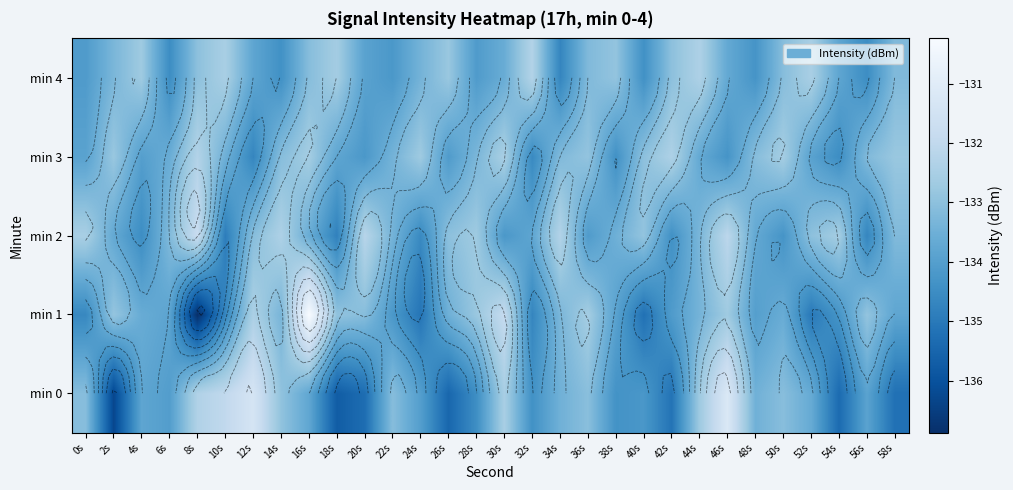

Between 46s and 14s, which is larger?

46s